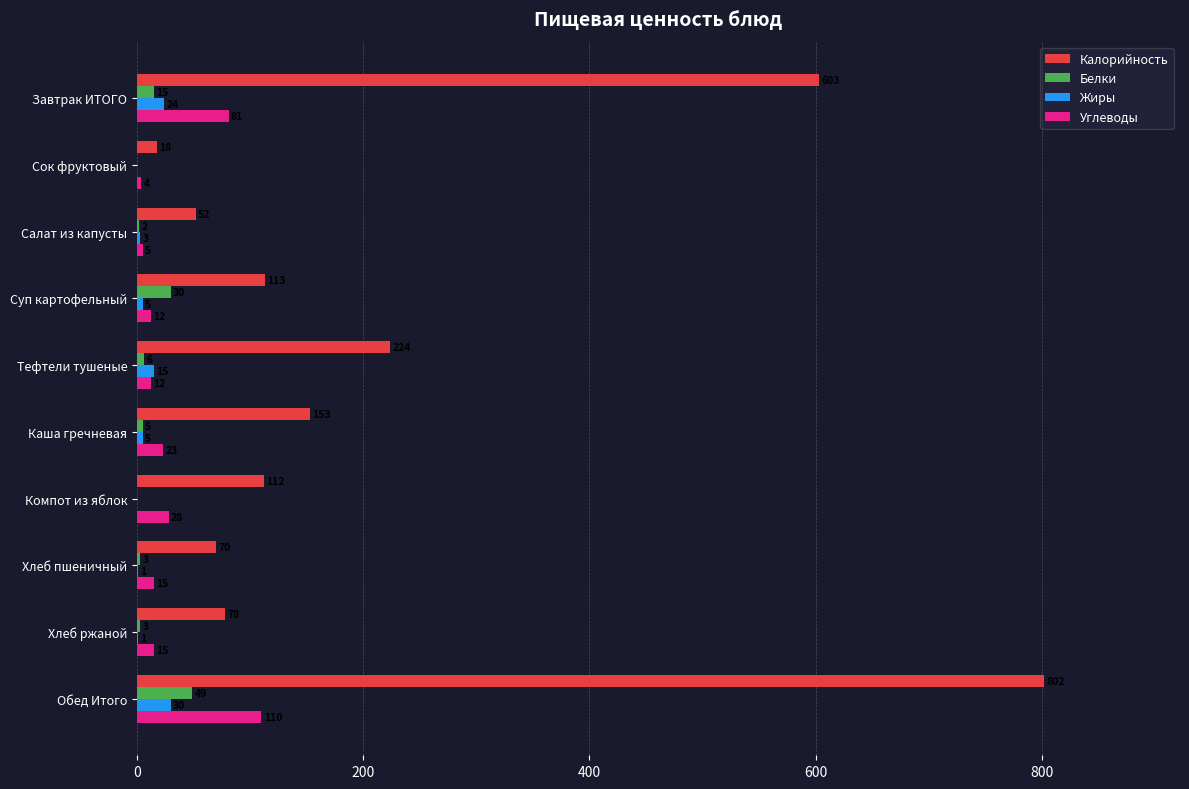

Is the value of Жиры at Каша гречневая greater than the value of Белки at Обед Итого?

No